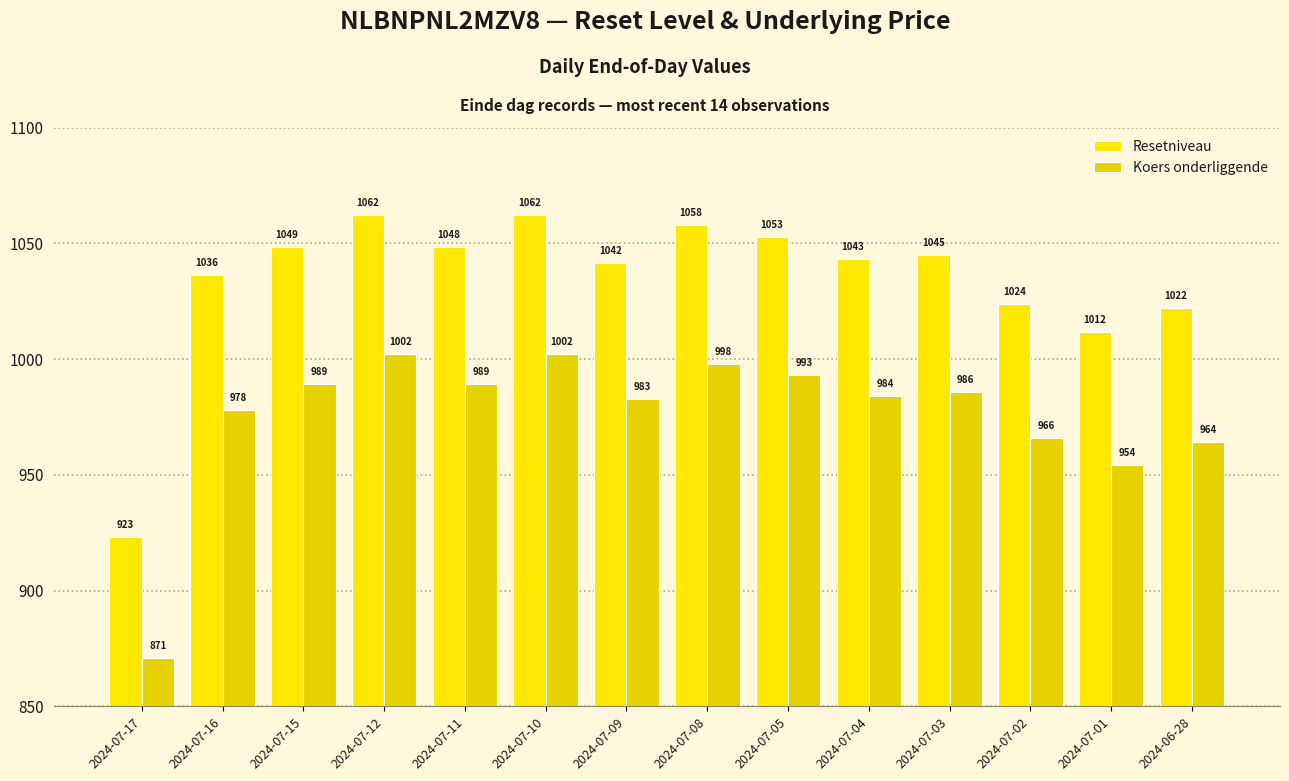

What is the difference between the highest and lowest values at 2024-07-17?

52.3